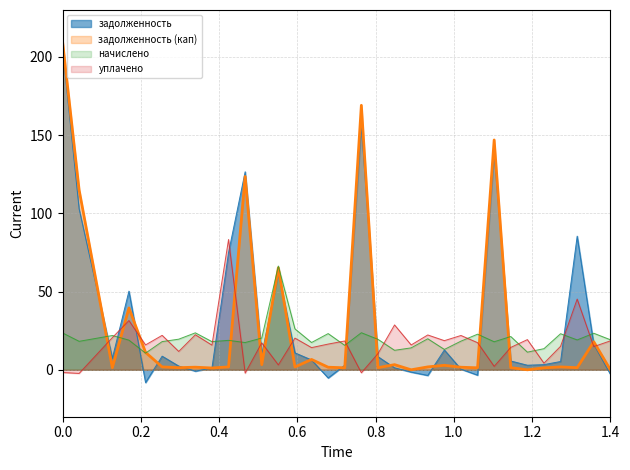

Rank the series by their average value, from highest to lowest.

задолженность, задолженность (кап), начислено, уплачено